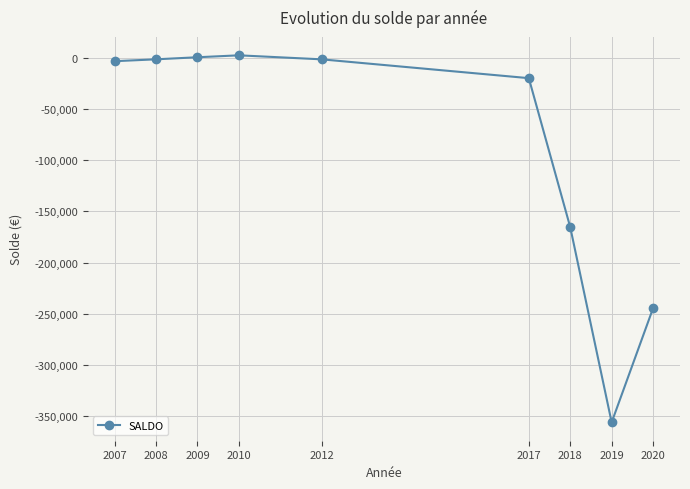

What is the smallest value displayed?

-356085.9